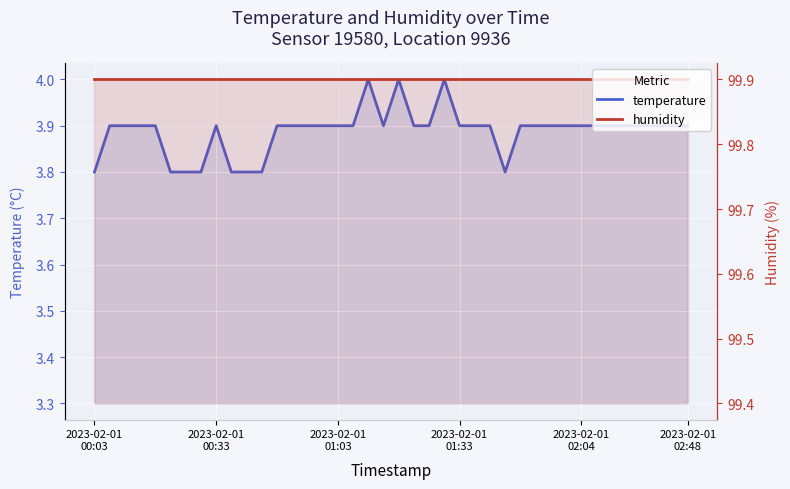

True or false: humidity and temperature cross at least once.

False